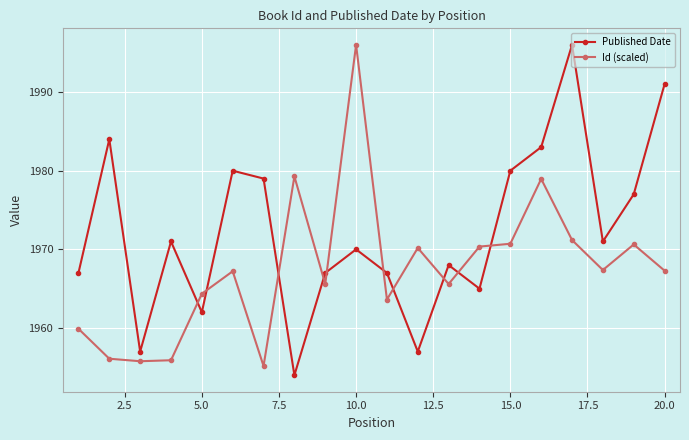

How many interior local peaks does the Published Date series have?

6